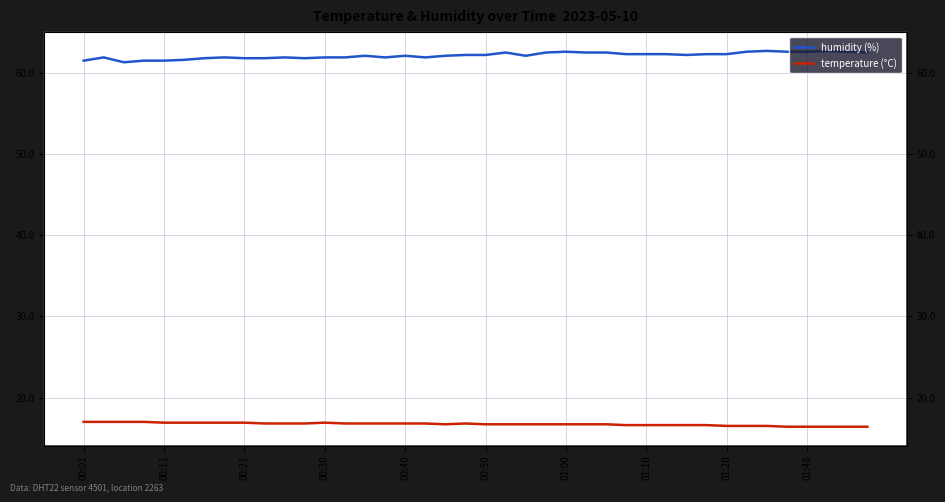

Does the chart display data point markers on the line(s)?

No